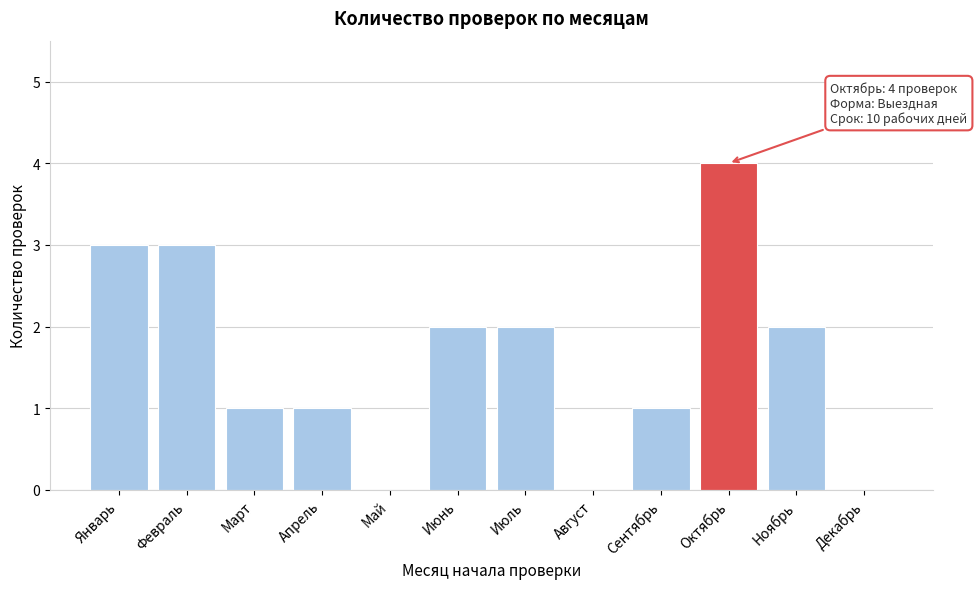

Reading left to right, extract all data points from this chart.

Январь=3	Февраль=3	Март=1	Апрель=1	Май=0	Июнь=2	Июль=2	Август=0	Сентябрь=1	Октябрь=4	Ноябрь=2	Декабрь=0